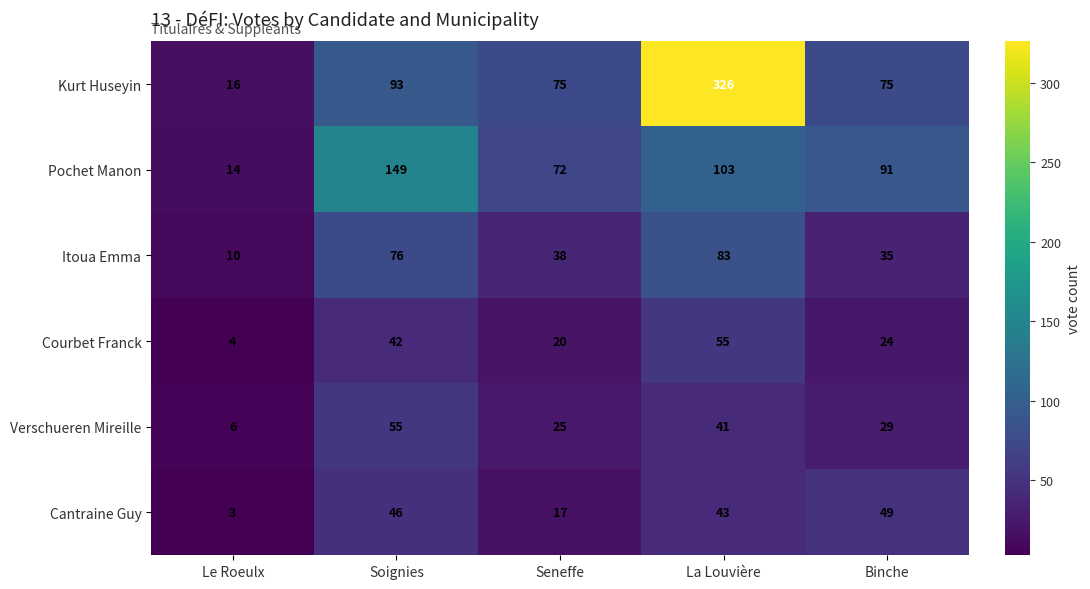

Which series has the largest total across all categories?

Kurt Huseyin